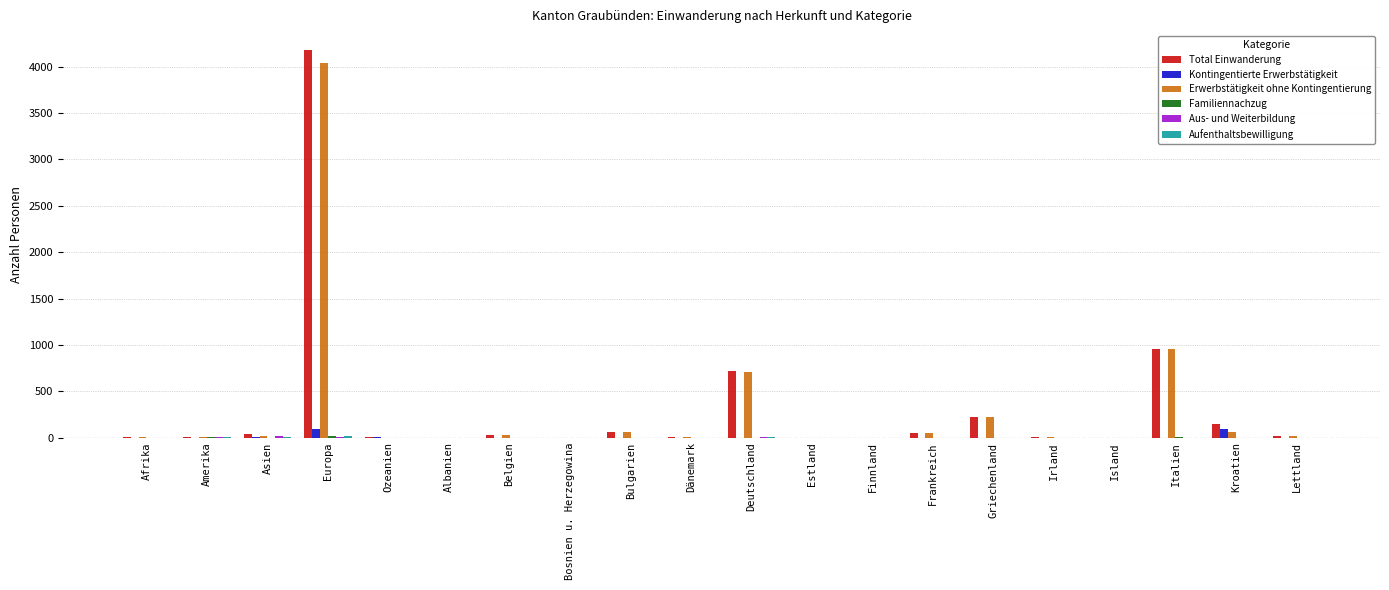

What is the greatest value displayed?

4175